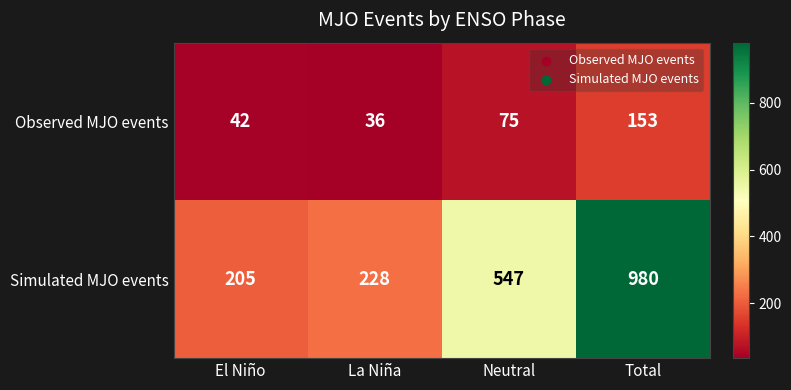

Is it true that Simulated MJO events equals 518 at Total?

False